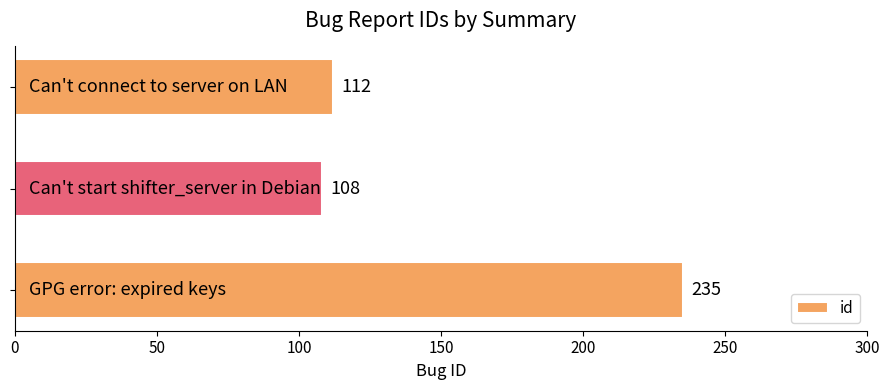

What is the greatest value displayed?

235